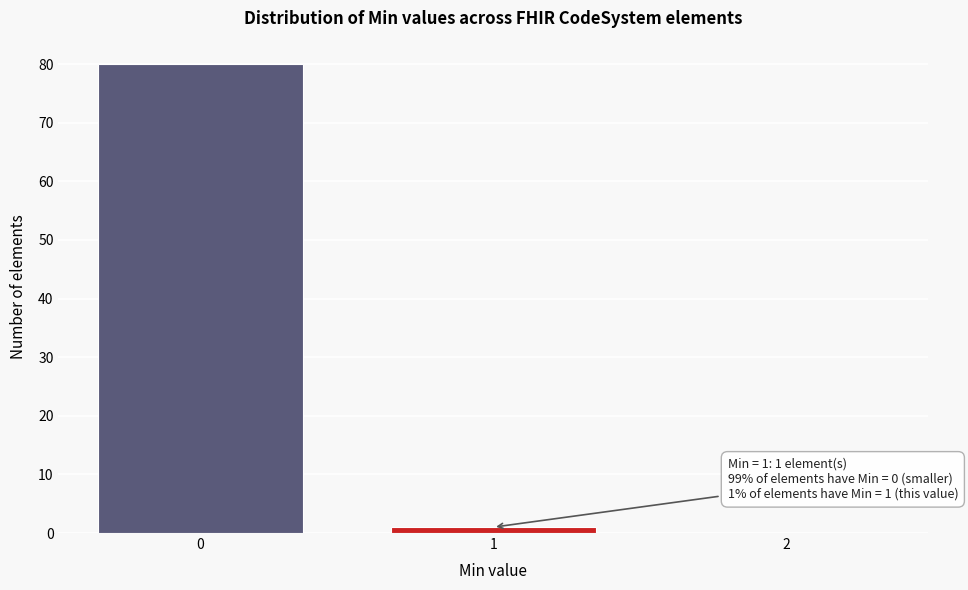

Reading left to right, what are all the values shown in this chart?

0=80	1=1	2=0